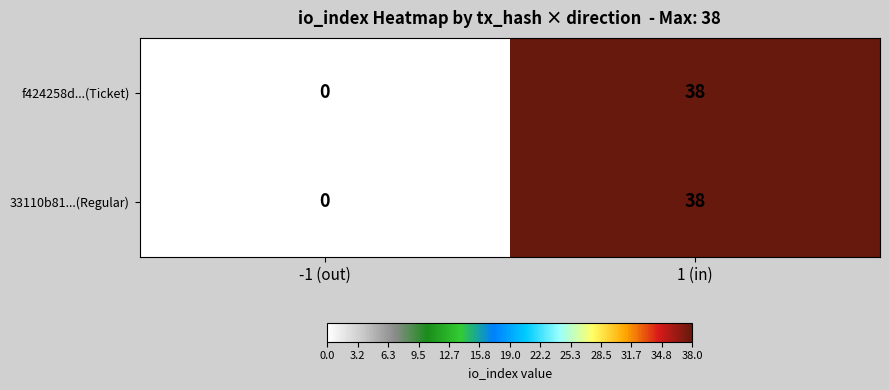

How many series are shown in this chart?

2